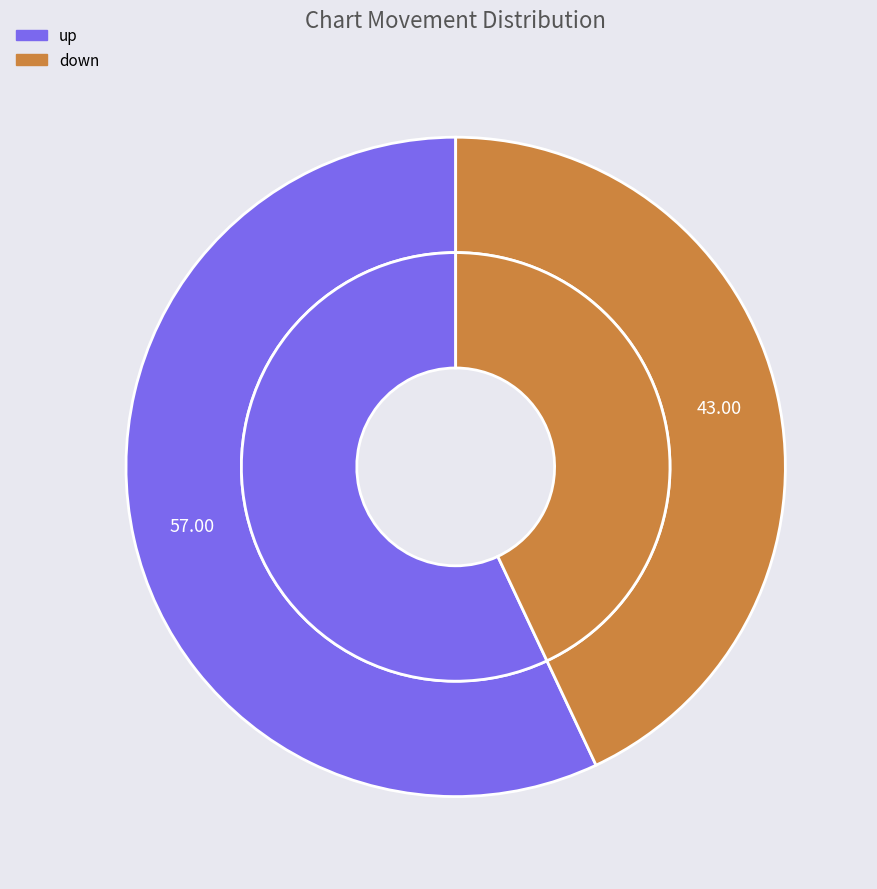

What is the change in value from up to down?

-14